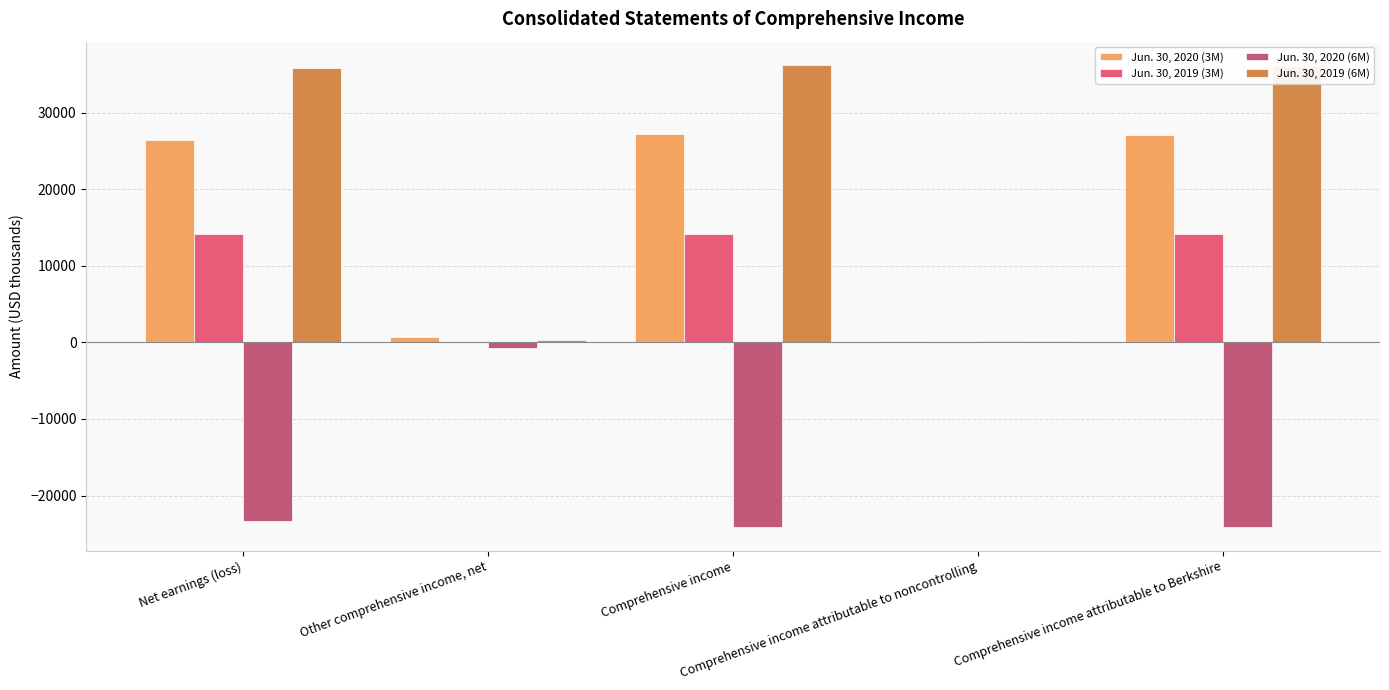

Count the number of categories in the chart.

5